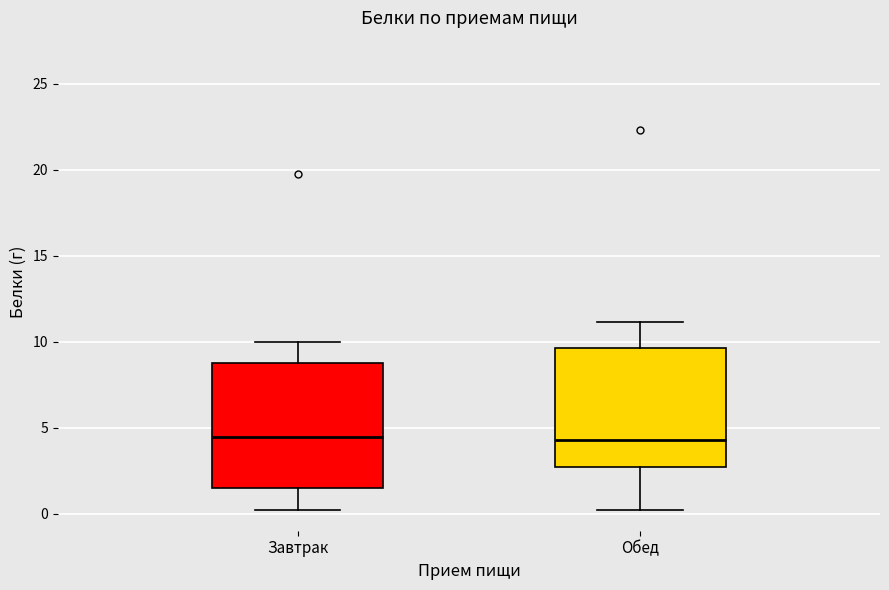

Reading left to right, transcribe this box plot: for each box, give where its median line is, the range the box spans, and where its two whiskers end, as read against the y-axis. The values are not printed on the chart, so give them approximately, as read against the axis.

Завтрак: median 4.5, box 1.5 to 9.0, whiskers 0.0 to 10.0
Обед: median 4.5, box 2.5 to 9.5, whiskers 0.0 to 11.0